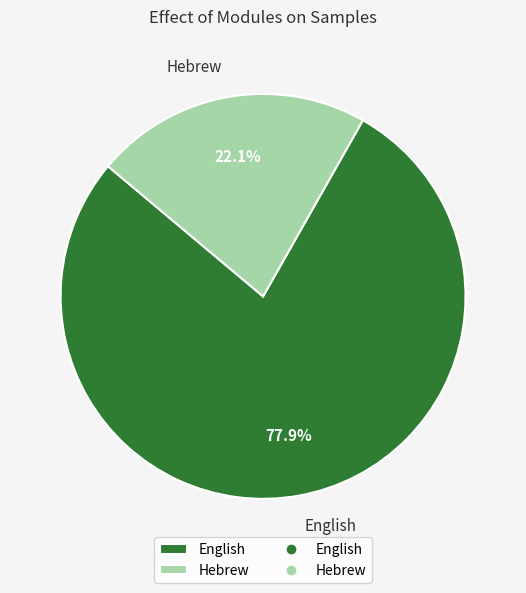

What is the total percentage of English and Hebrew?

100.0%